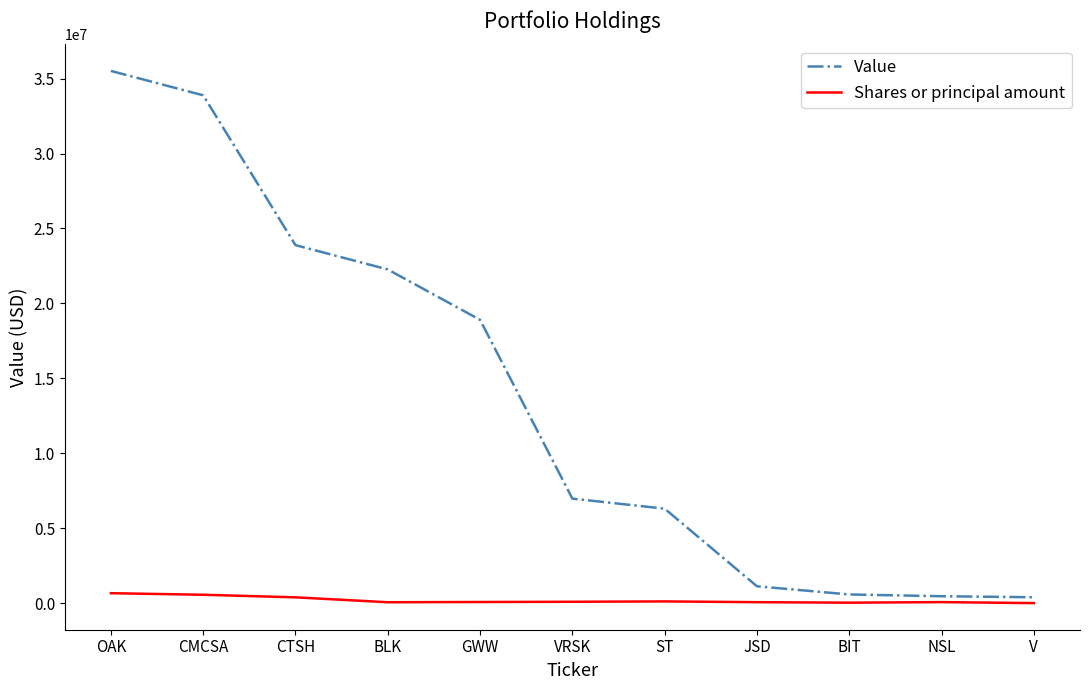

The value of Value at GWW is 18904000. True or false?

True